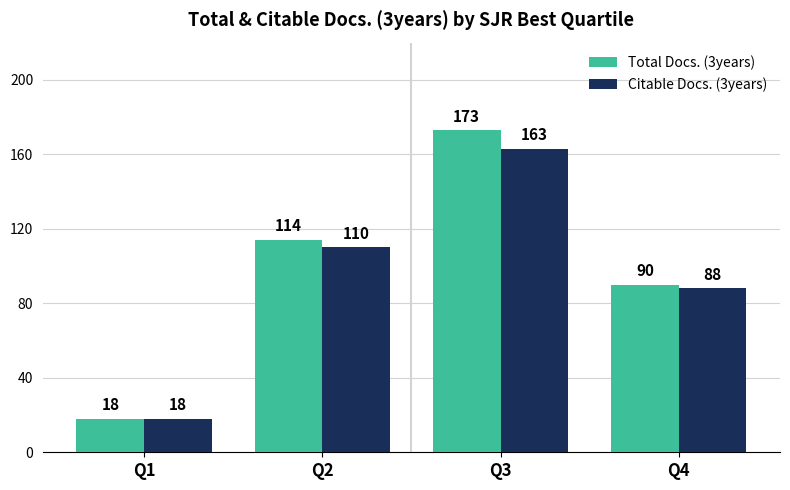

How many Citable Docs. (3years) values are between 88 and 163?

3